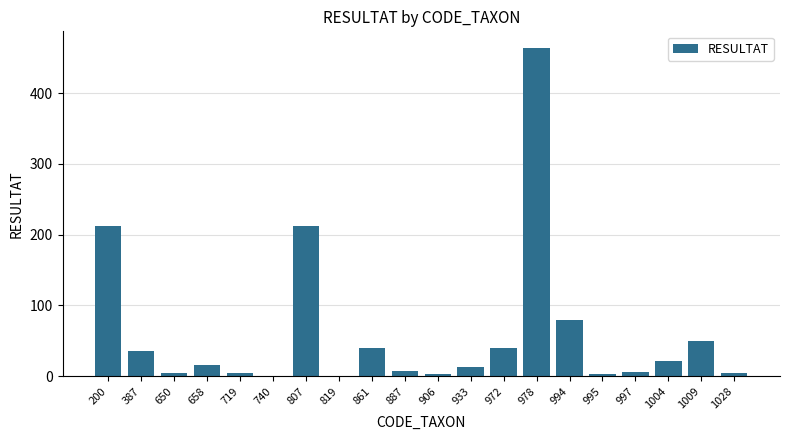

Are the bars horizontal?

No